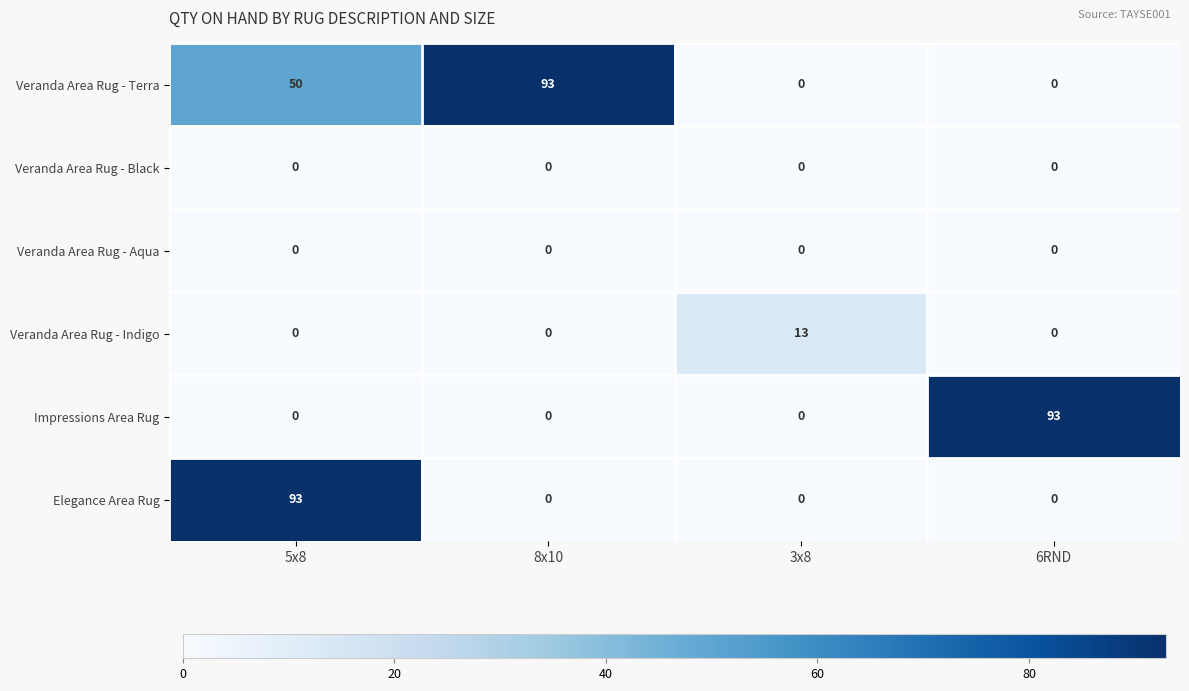

The value of Elegance Area Rug at 6RND is -61. True or false?

False